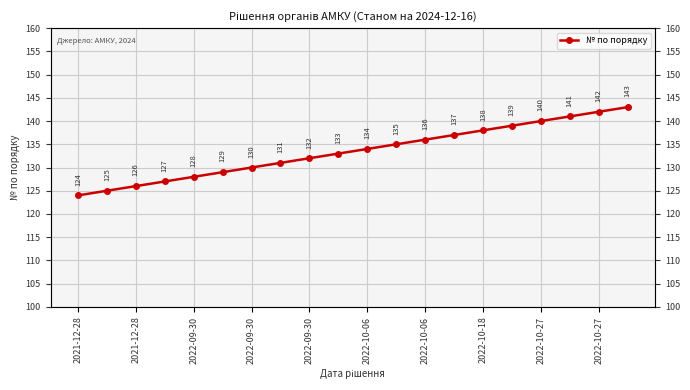

What is the value of the 6th point from the left?

129